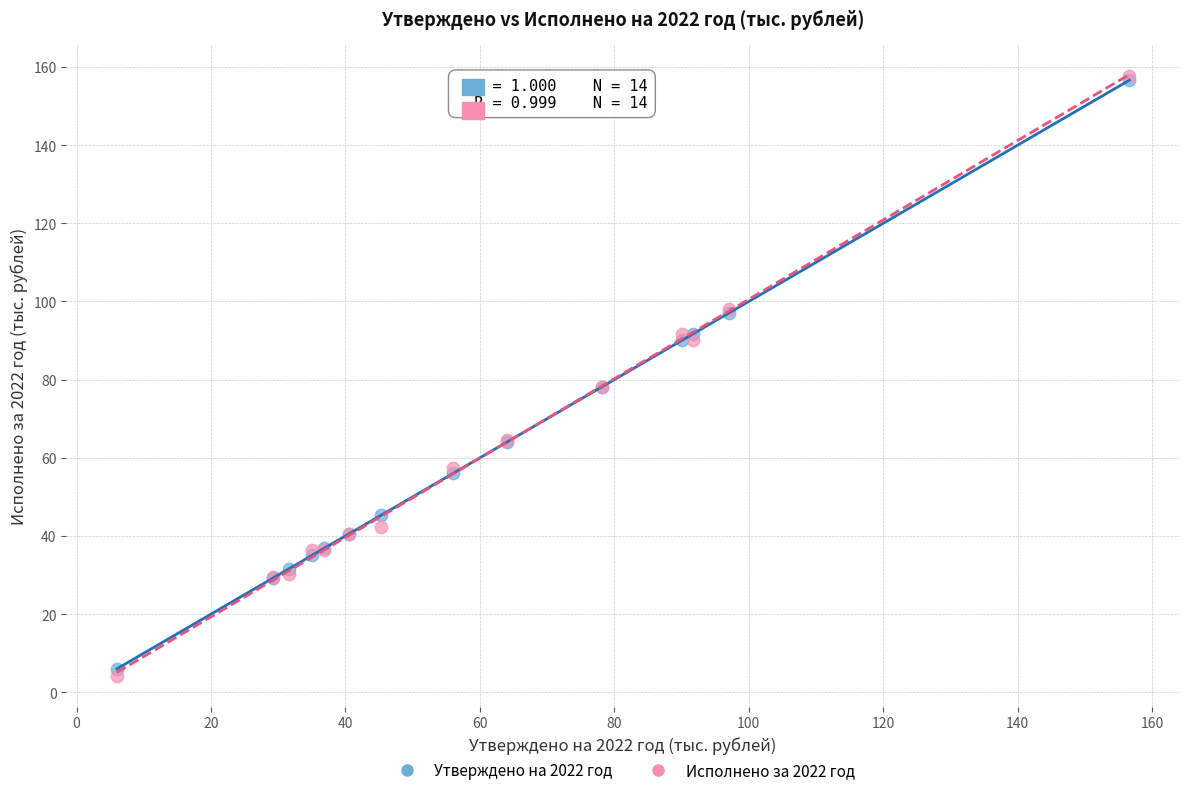

What are all the series names shown in the legend?

Утверждено на 2022 год, Исполнено за 2022 год